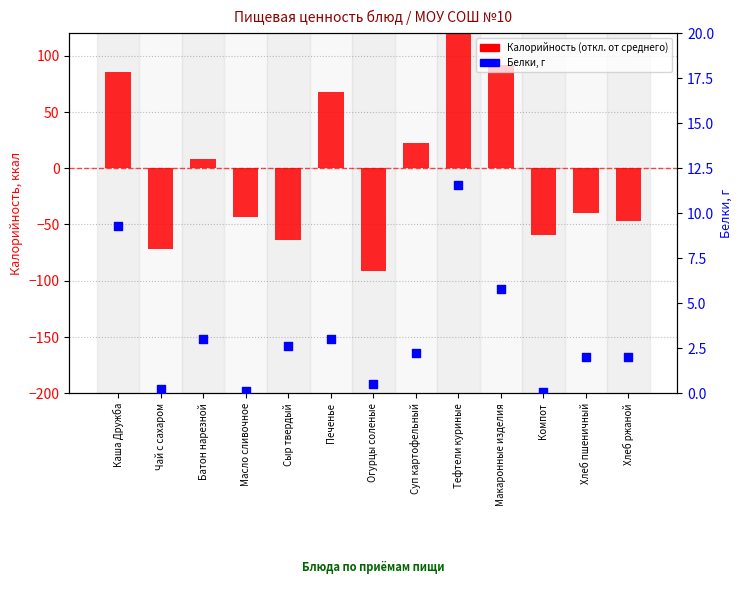

At which category is the sum across all series the highest?

Тефтели куриные